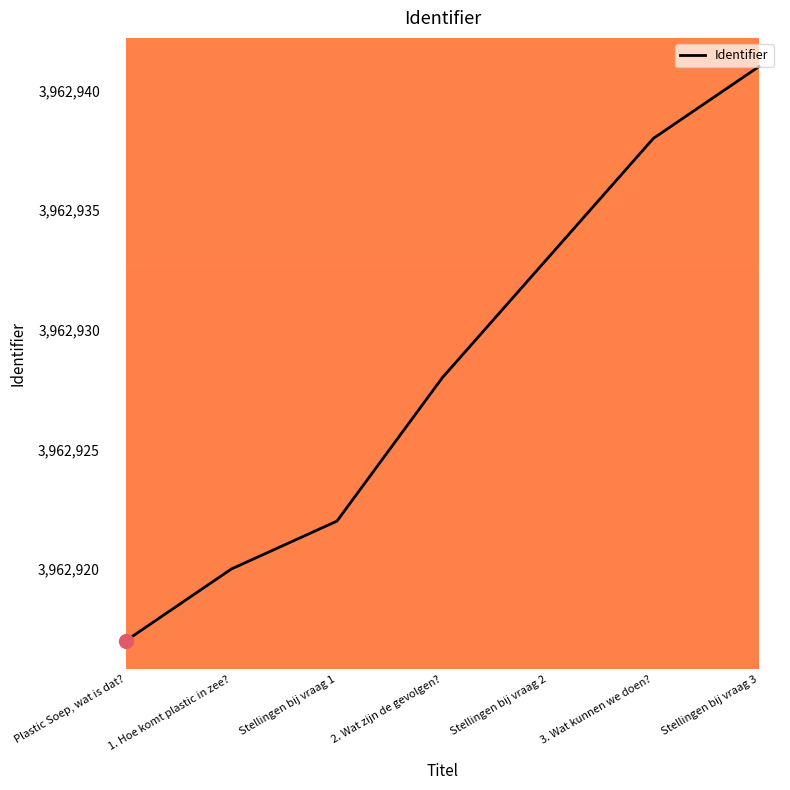

The value at Stellingen bij vraag 2 is 3962933. True or false?

True